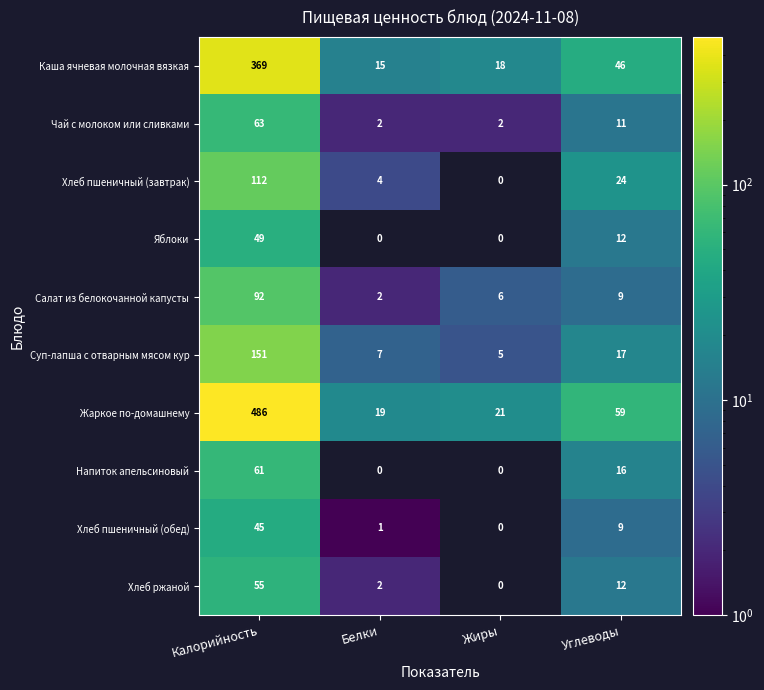

List the labels in order of Хлеб пшеничный (обед) value, largest first.

Калорийность, Углеводы, Белки, Жиры